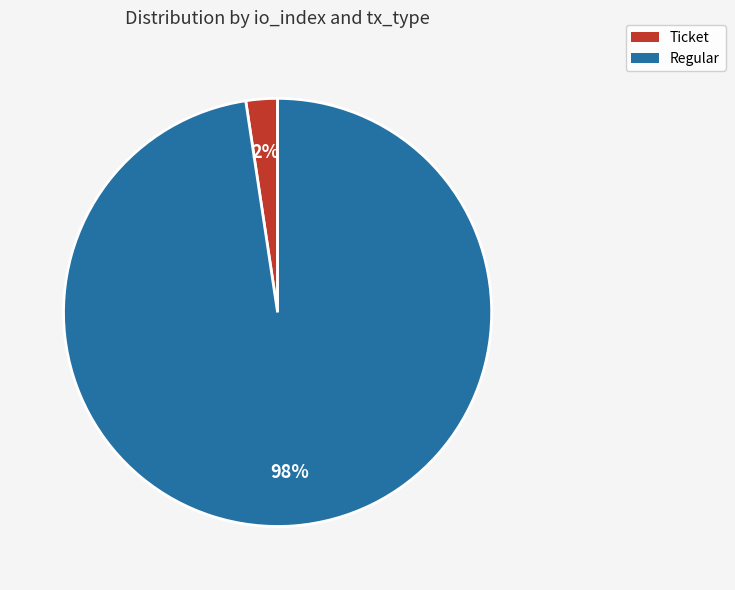

Does any single category account for the majority?

Yes